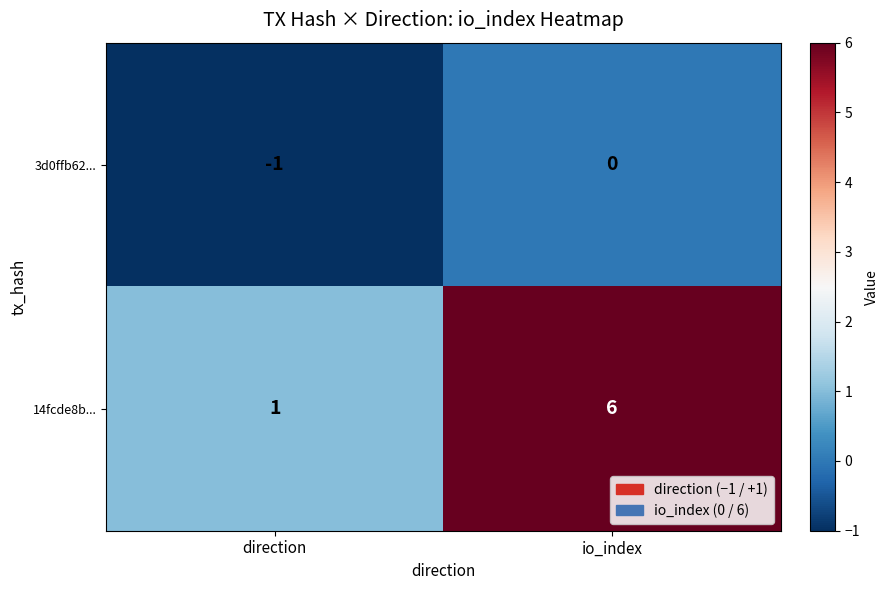

At which label is 14fcde8b... closest to 3?

direction